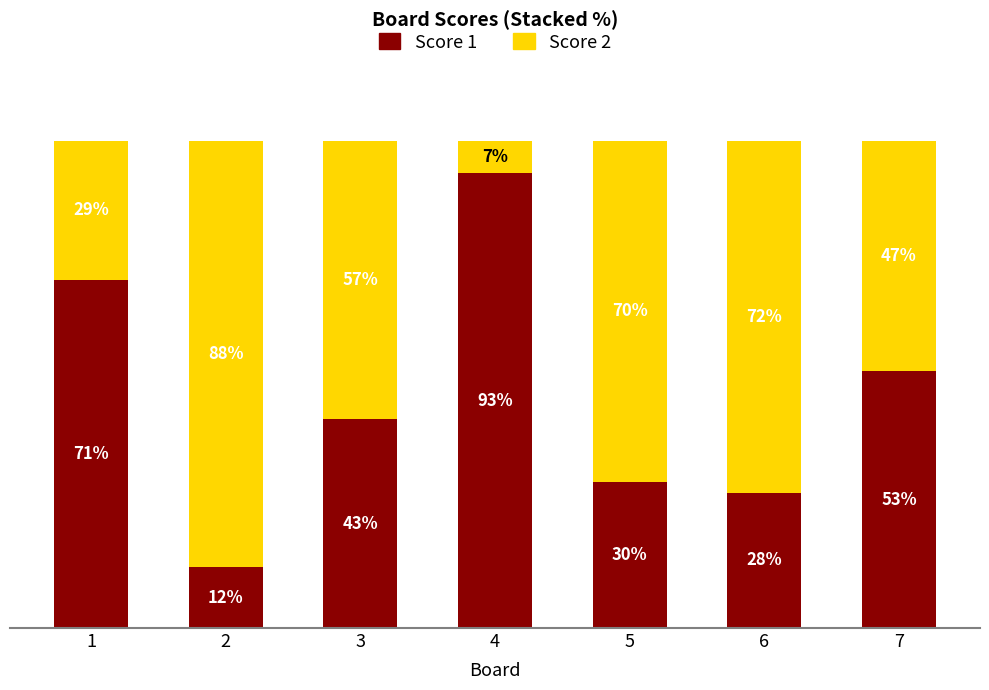

Does the chart contain stacked bars?

Yes